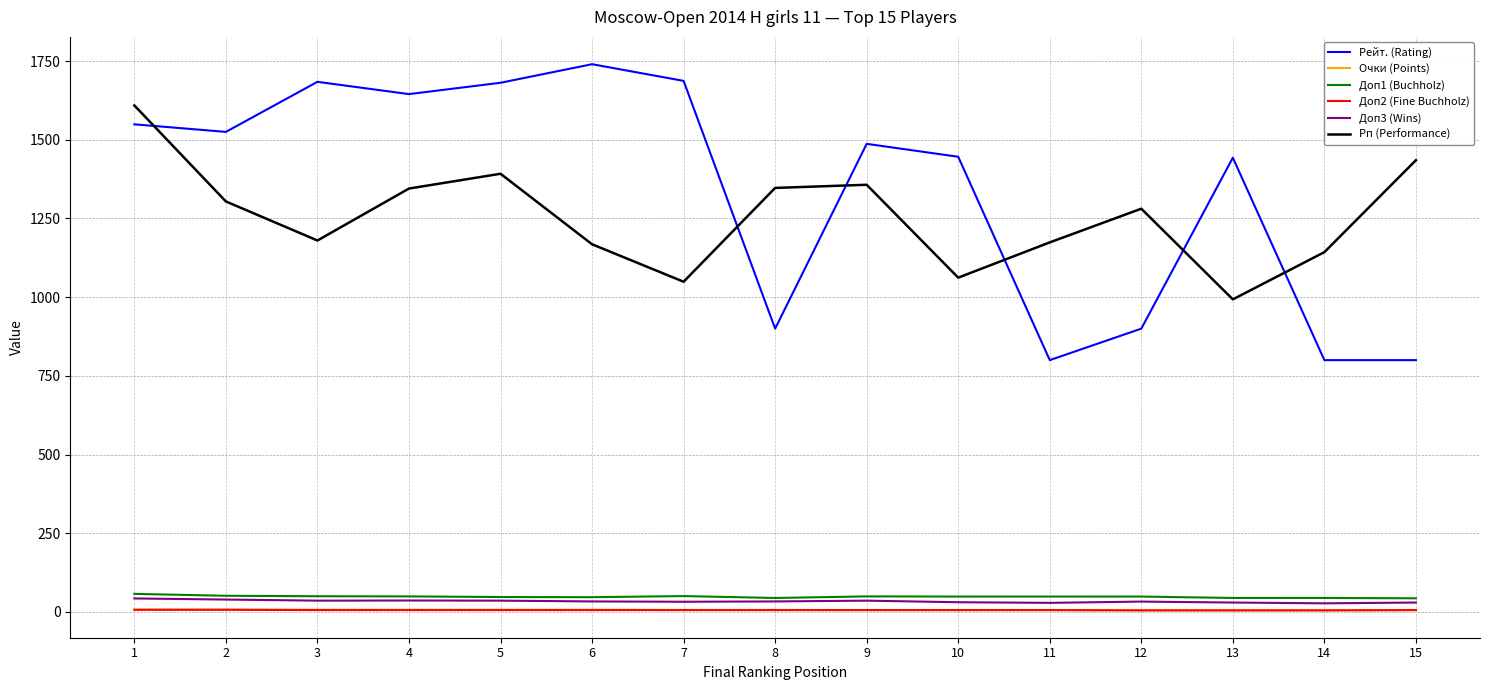

What is the sum of all Рп (Performance) values?

18839.0